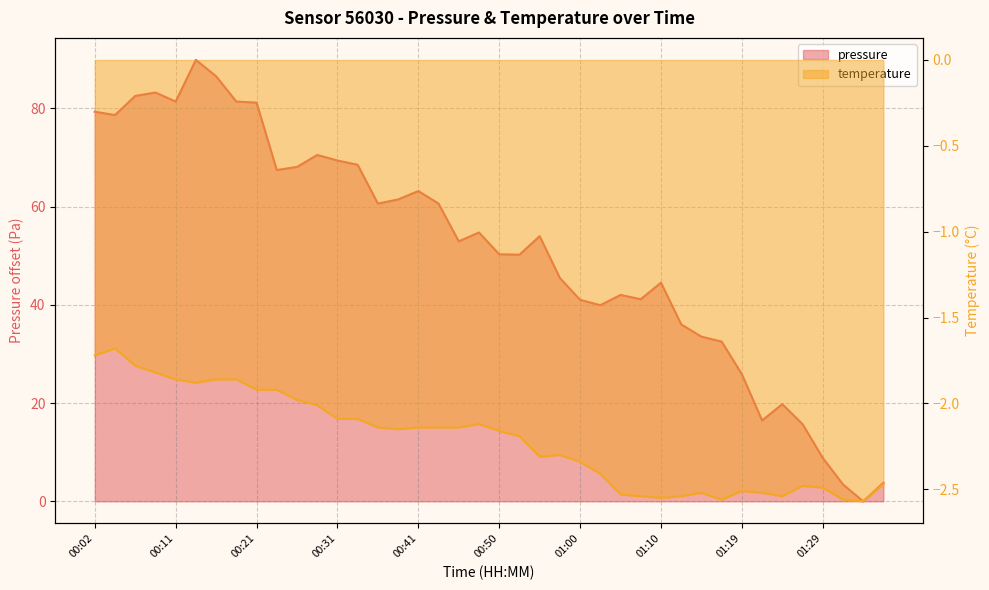

True or false: pressure and temperature intersect in this chart.

False